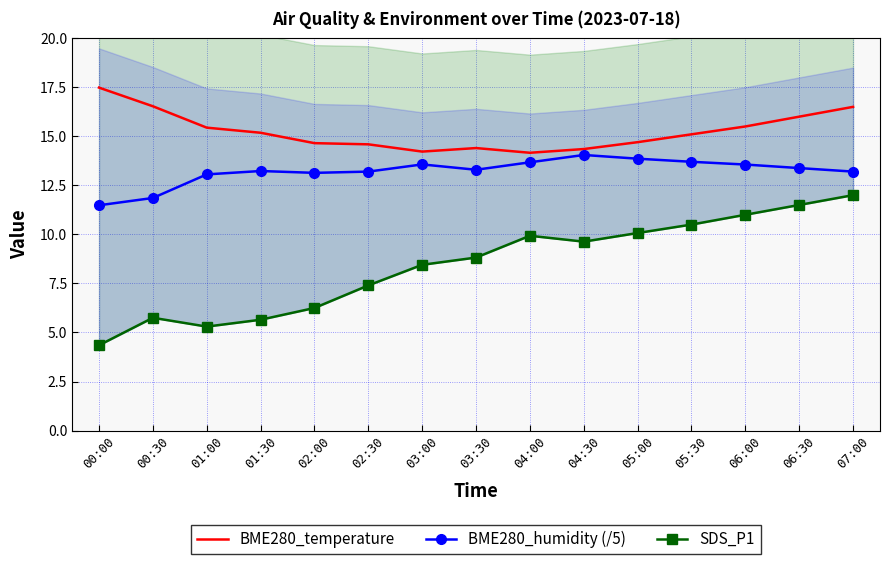

True or false: BME280_humidity (/5) and BME280_temperature intersect in this chart.

False